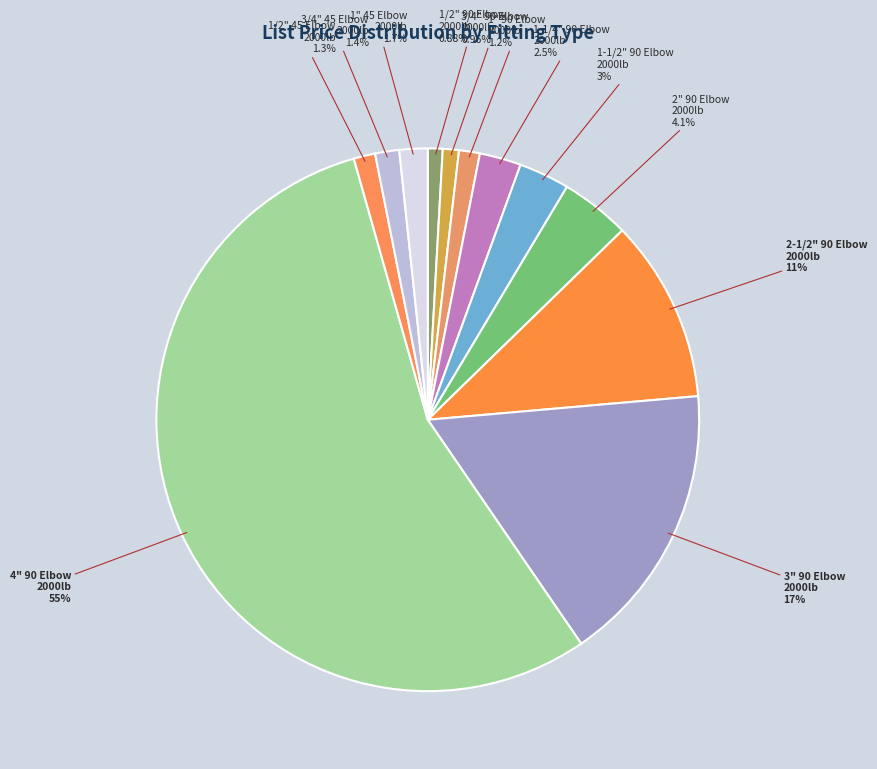

Which category has the smallest portion of the pie?

1/2" 90 Elbow
2000lb